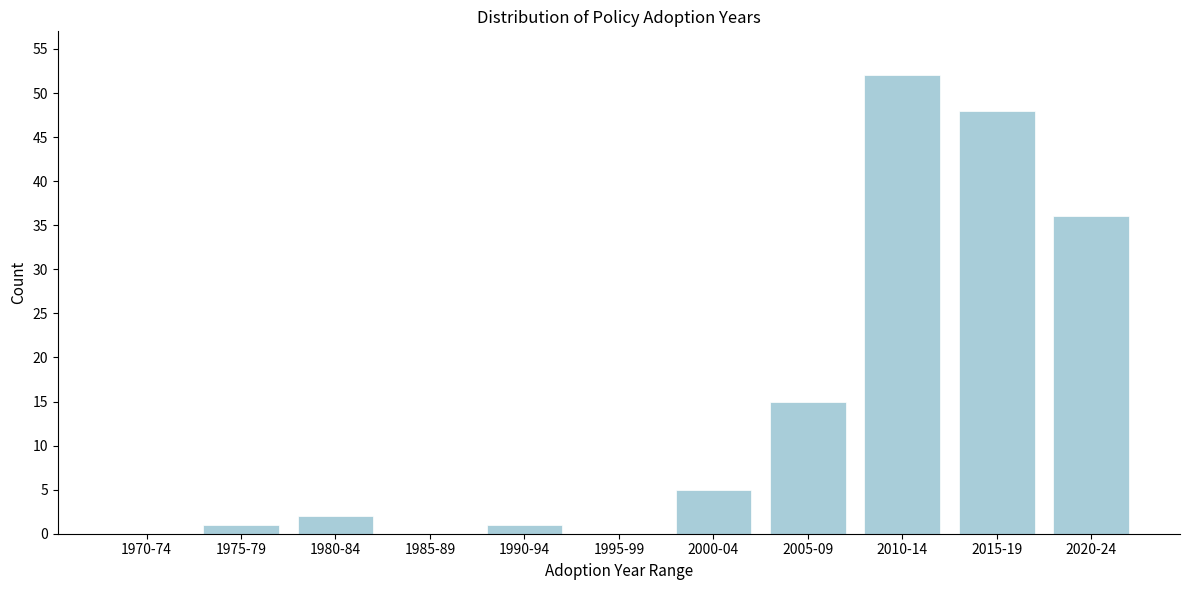

Reading left to right, what are all the values shown in this chart?

1970-74=0	1975-79=1	1980-84=2	1985-89=0	1990-94=1	1995-99=0	2000-04=5	2005-09=15	2010-14=52	2015-19=48	2020-24=36